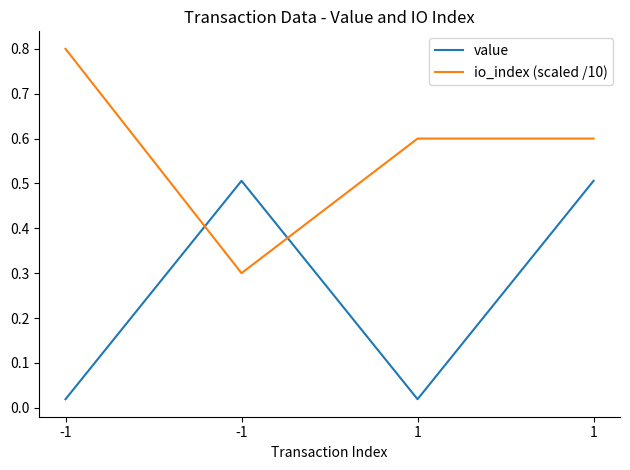

At -1, list the series in order from largest to smallest.

io_index (scaled /10), value